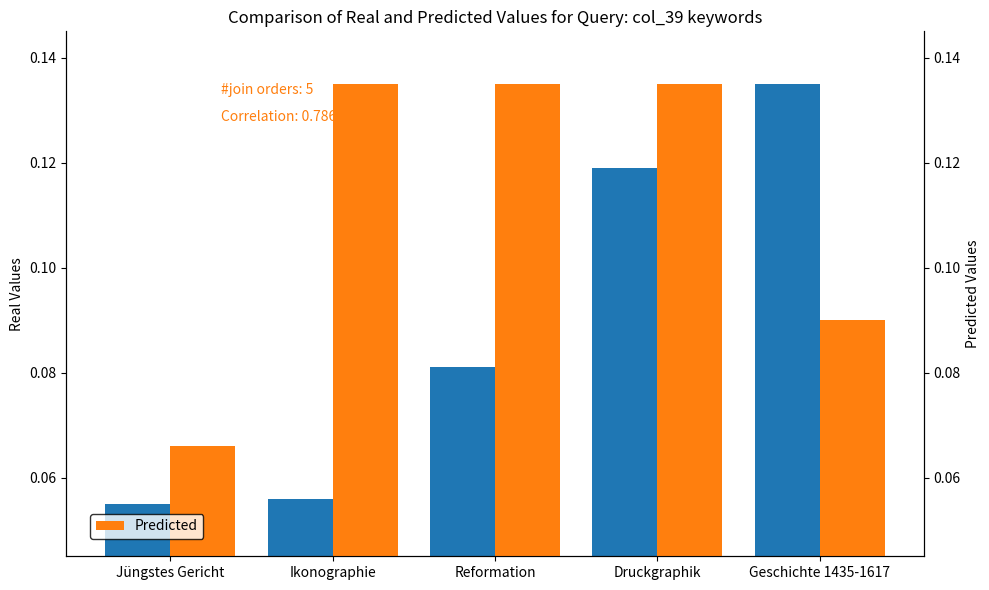

What is the maximum value shown in the chart?

0.1